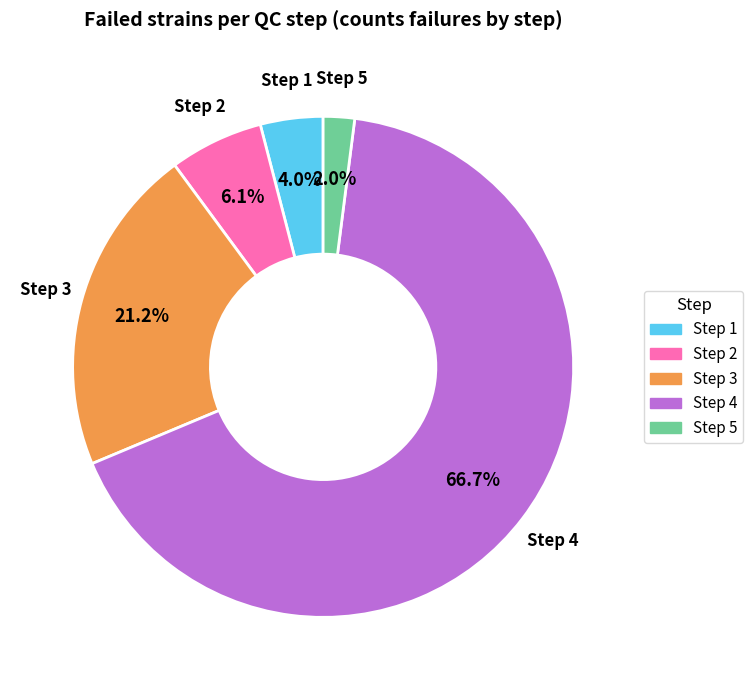

Is it true that Step 3 is 21% of the pie?

True